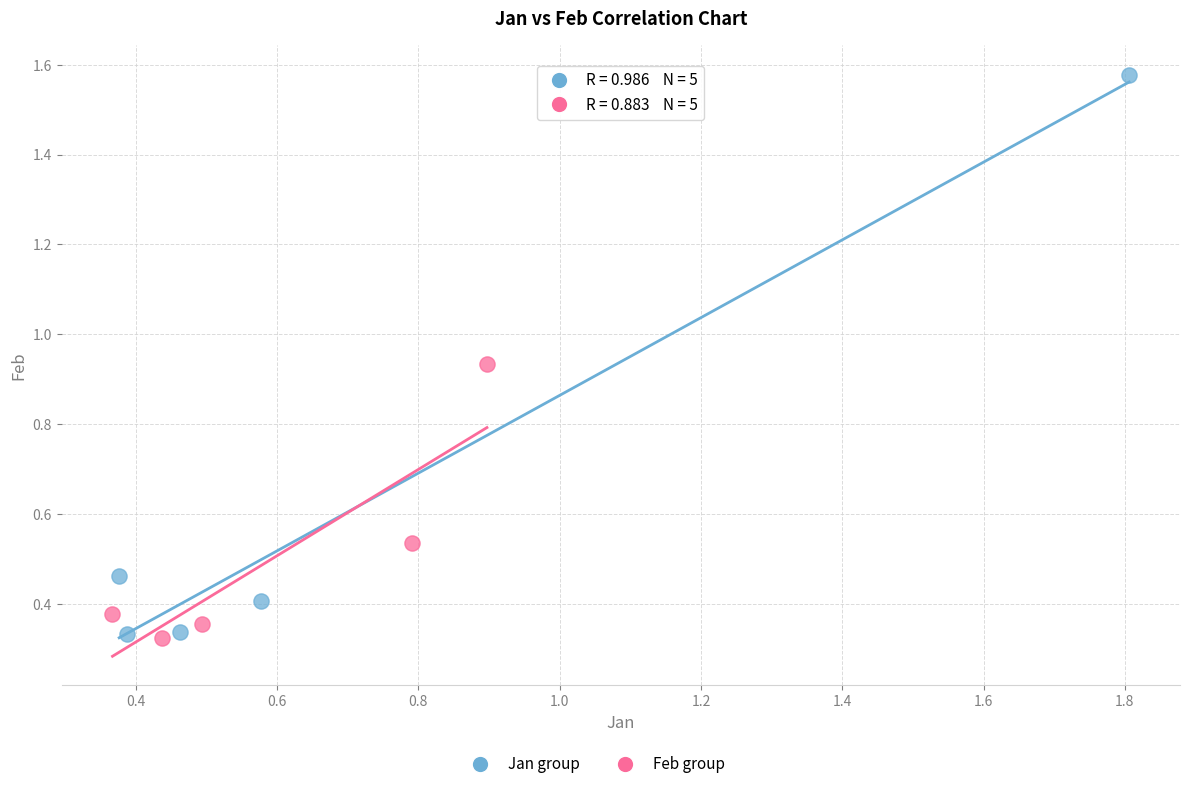

Which series has the largest Y range (max minus min)?

Jan group